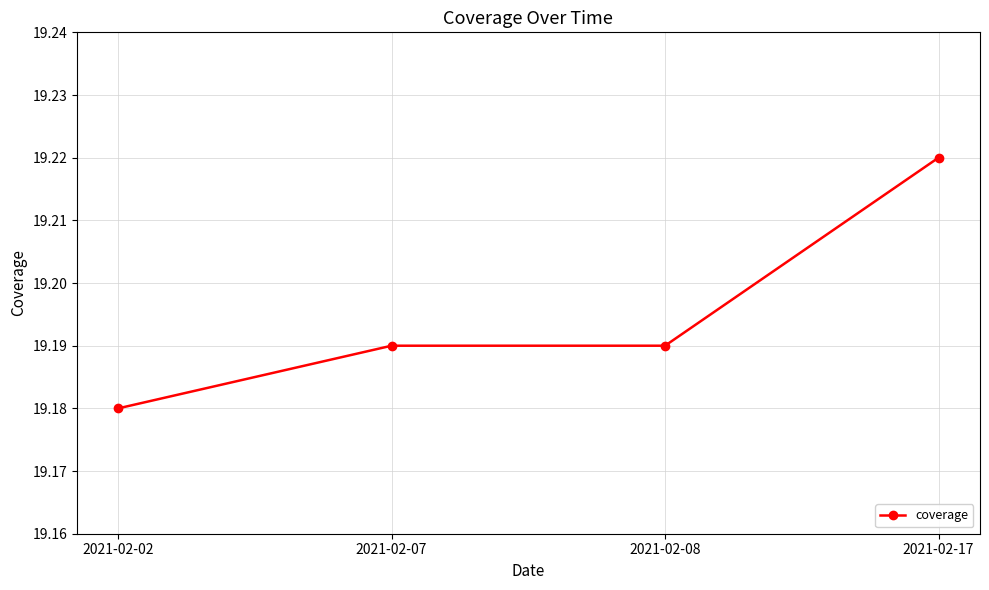

At which category does the chart reach its minimum across all series?

2021-02-02